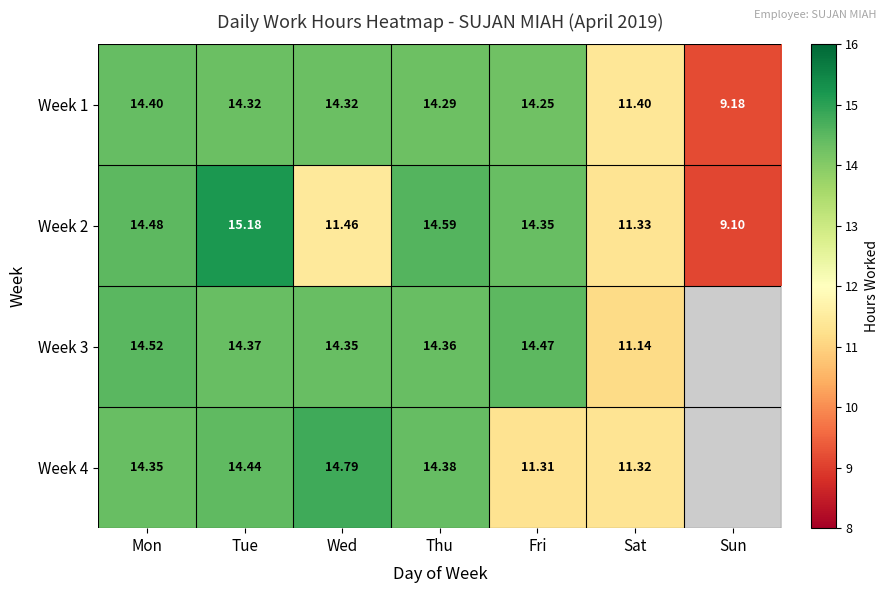

Count the number of categories in the chart.

7